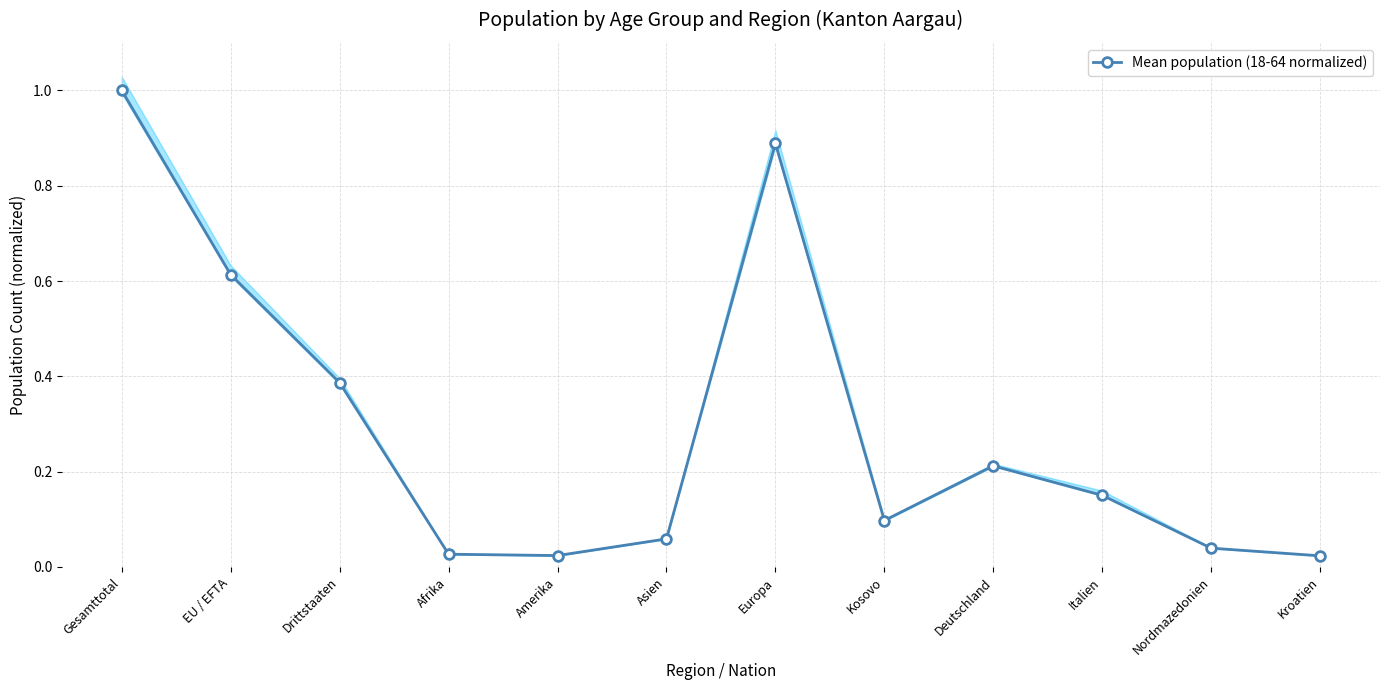

Where is the first local maximum?

Europa